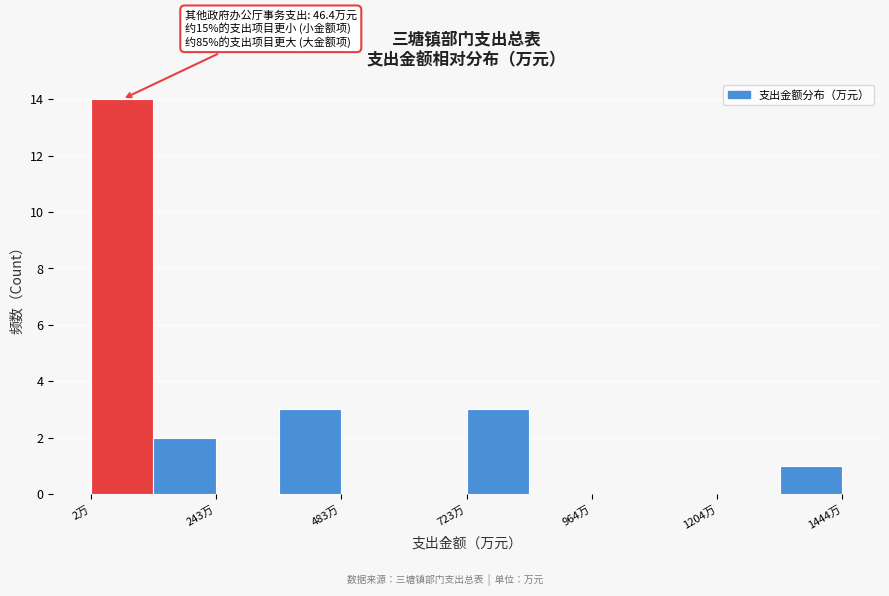

Around what value on the x-axis is the tallest bar? Give the approximate position of its centre, as read against the axis.

50